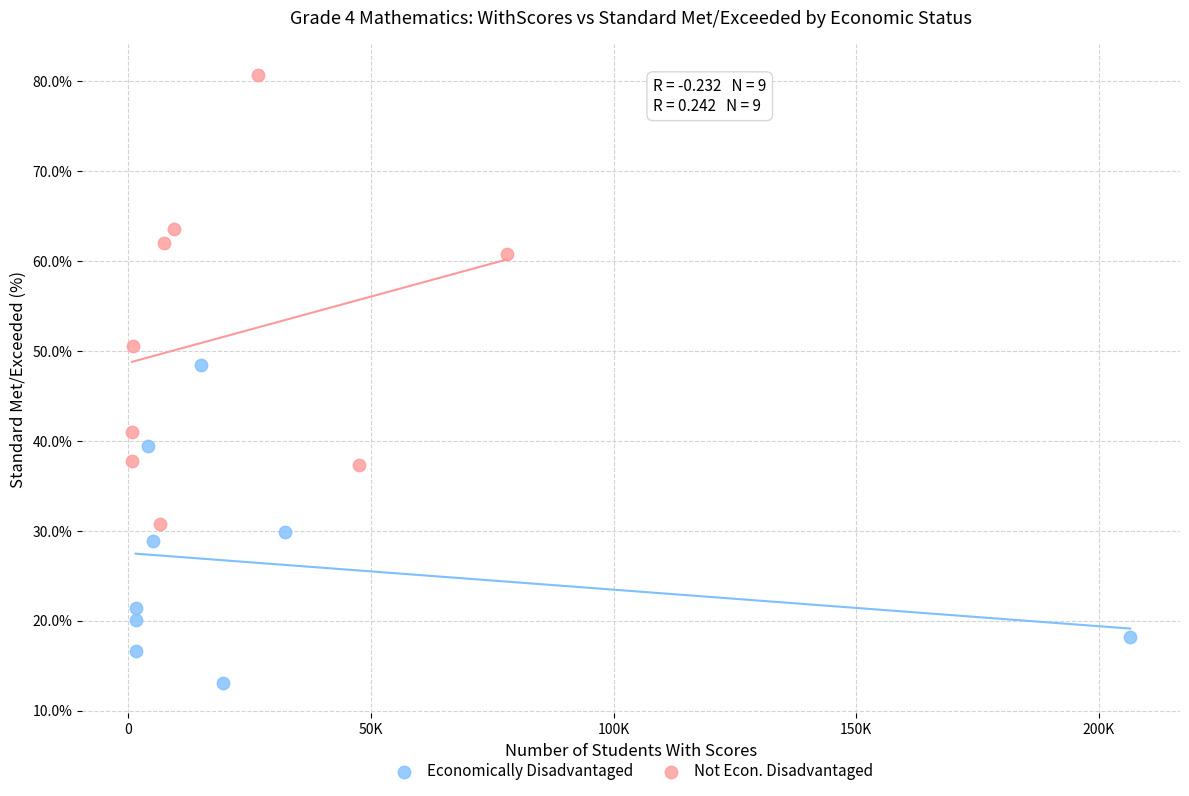

Which series reaches the minimum Y coordinate?

Economically Disadvantaged